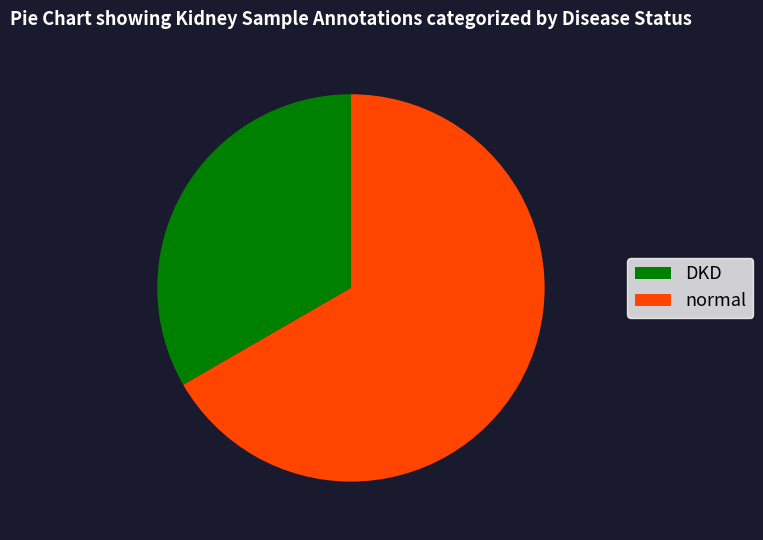

Is the sum of normal and DKD greater than half?

Yes